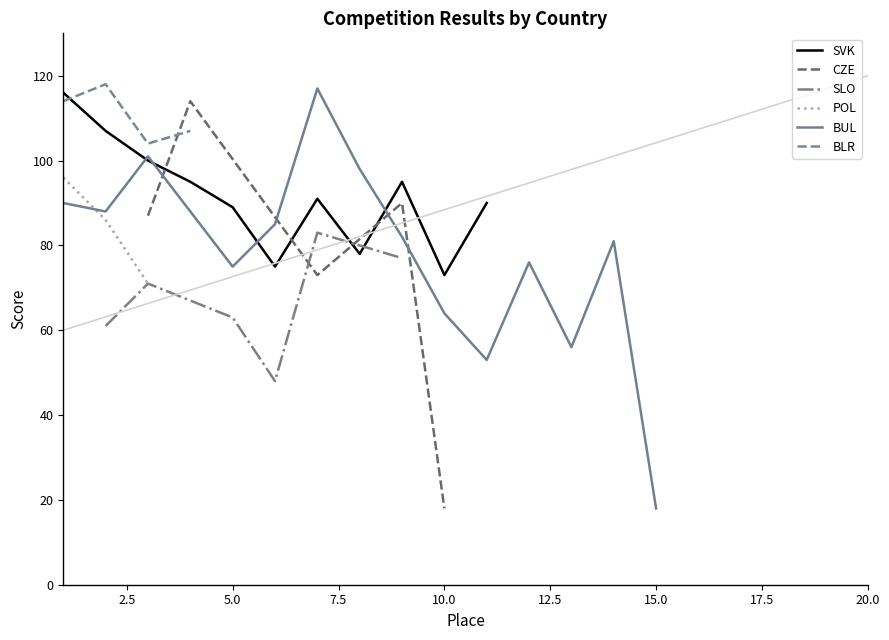

Is it true that SVK equals 89 at 5.0?

True